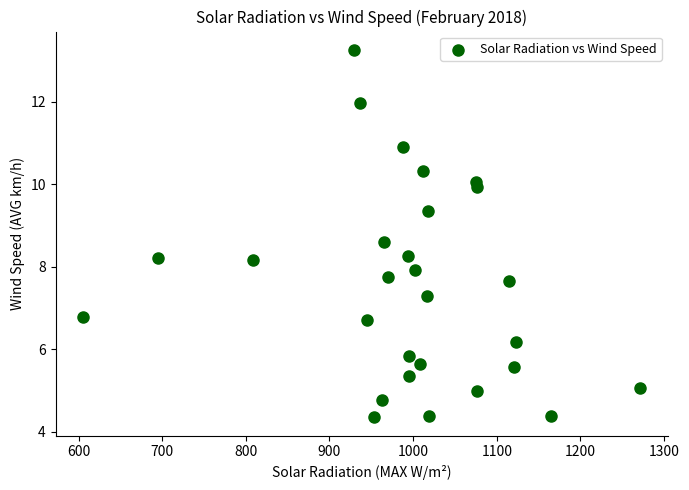

What is the range of Y values (max minus min)?

8.9